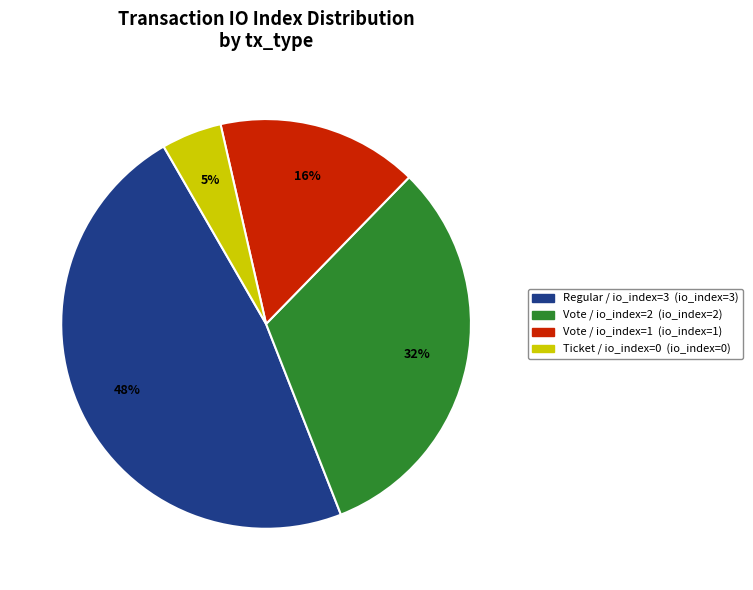

Do Ticket / io_index=0 and Vote / io_index=1 together represent more than half of the pie?

No